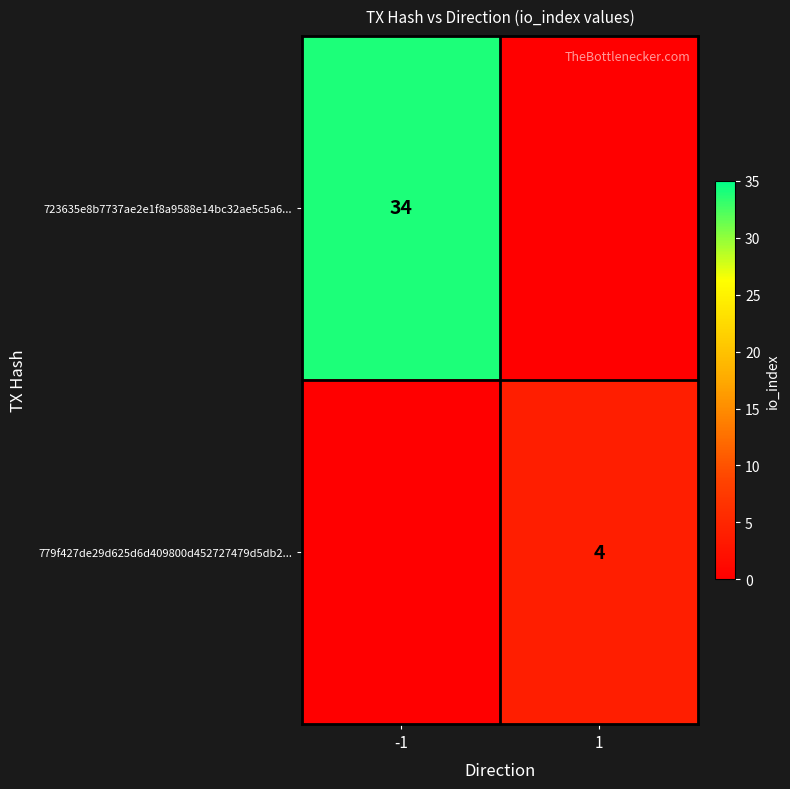

What is the difference between the maximum and minimum values in the 779f427de29d625d6d409800d452727479d5db2... series?

4